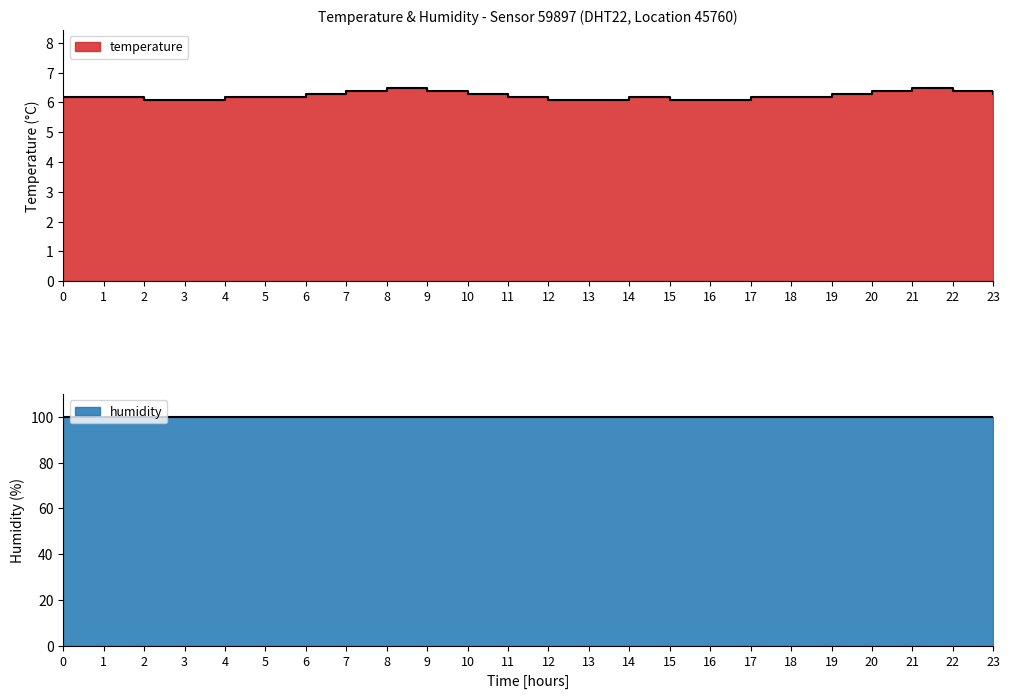

List the labels in order of value, smallest first.

2, 3, 12, 13, 15, 16, 0, 1, 4, 5, 11, 14, 17, 18, 6, 10, 19, 23, 7, 9, 20, 22, 8, 21